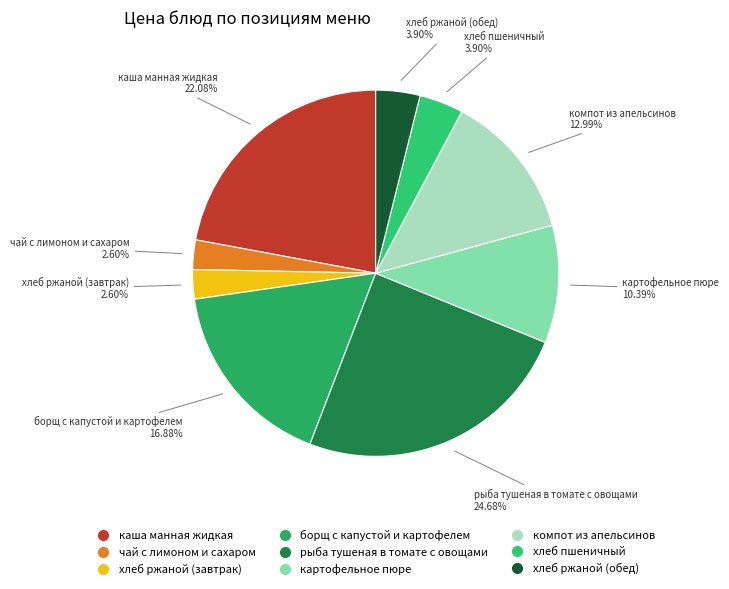

What is the ratio of the value at борщ с капустой и картофелем to the value at картофельное пюре?

1.6